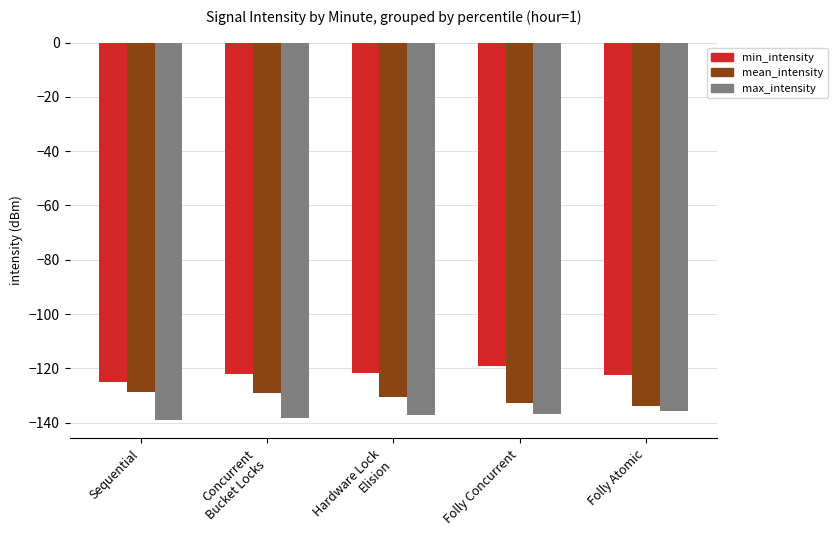

Rank the series by their average value, from lowest to highest.

max_intensity, mean_intensity, min_intensity